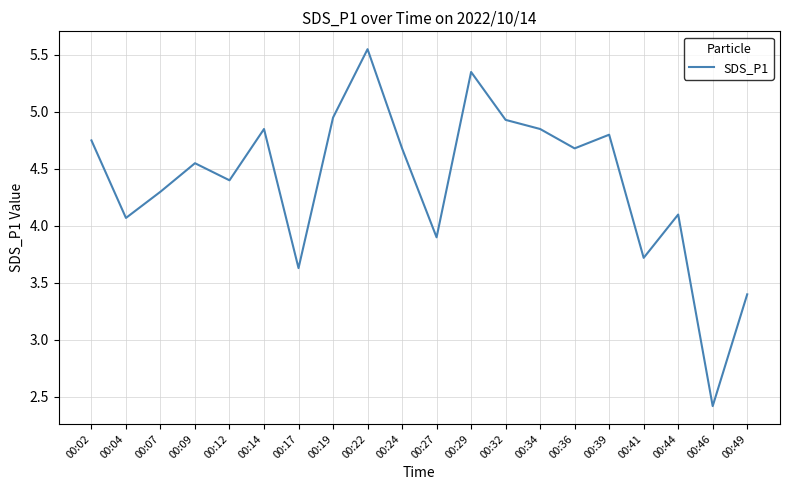

Which category has the lowest value across all series?

00:46